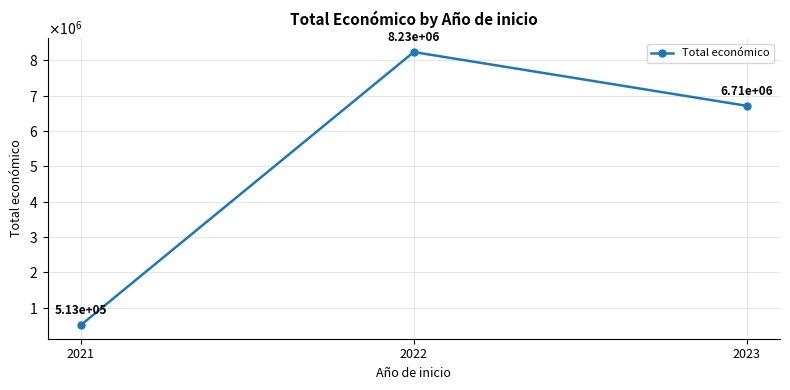

Does the chart have visible grid lines?

Yes